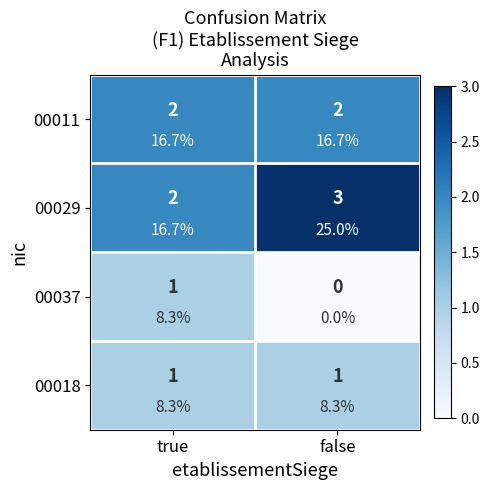

Which series has the largest total across all categories?

00029